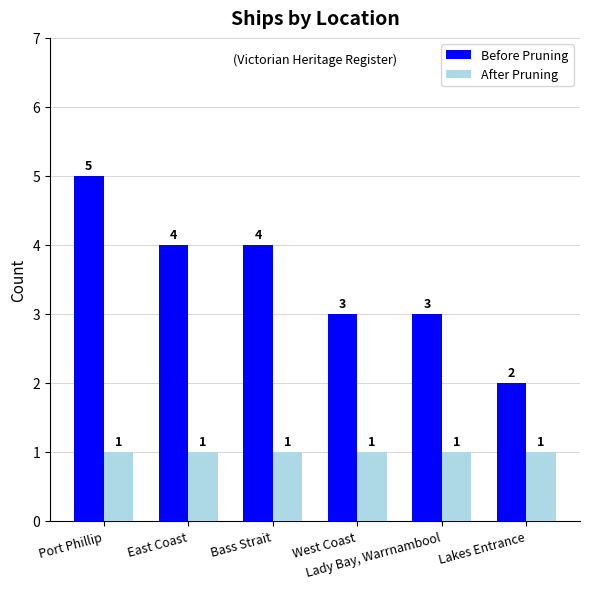

Is the value of Before Pruning at Lakes Entrance greater than the value of After Pruning at Port Phillip?

Yes